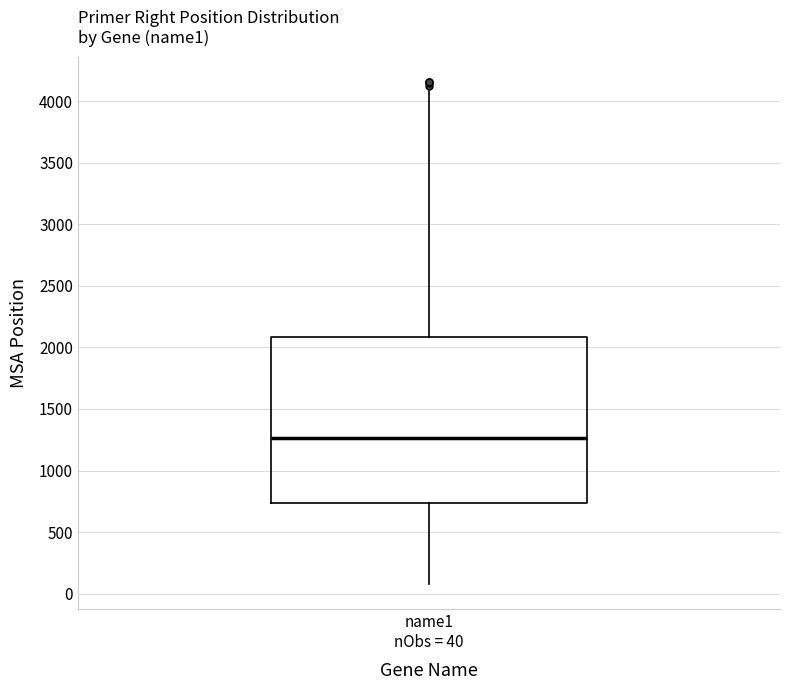

Read this box plot against the y-axis: the position of the median line, the range covered by the box, and the ends of both whiskers. The values are not printed on the chart, so give them approximately, as read against the axis.

median 1250, box 750 to 2100, whiskers 100 to 4100